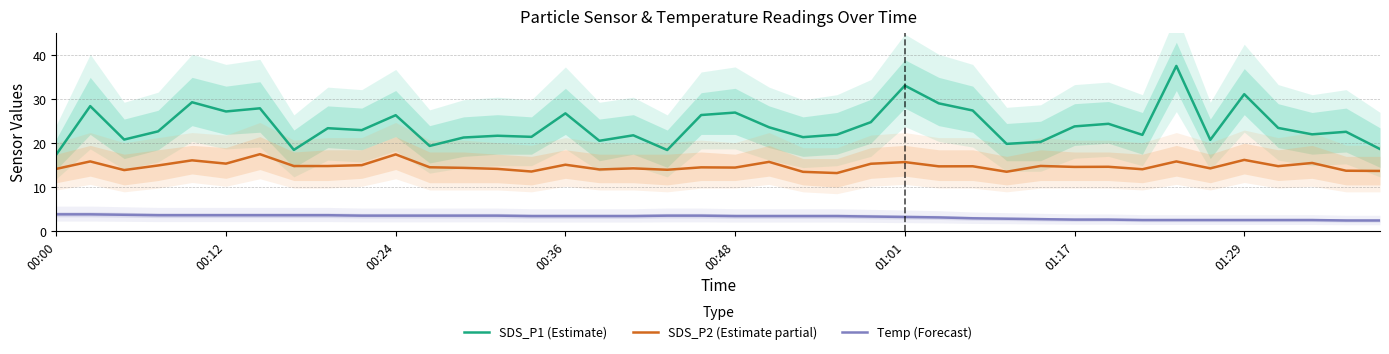

How many interior local peaks does the SDS_P1 (Estimate) series have?

14